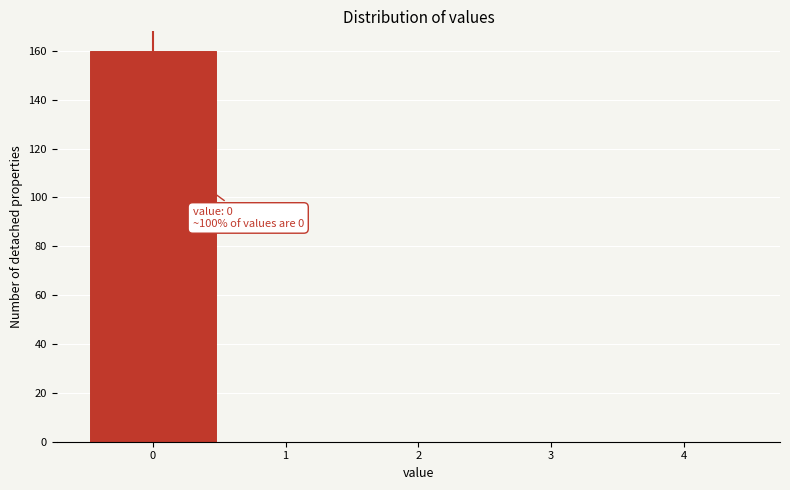

Over which range of the x-axis is the bar tallest?

-0.5 to 0.5